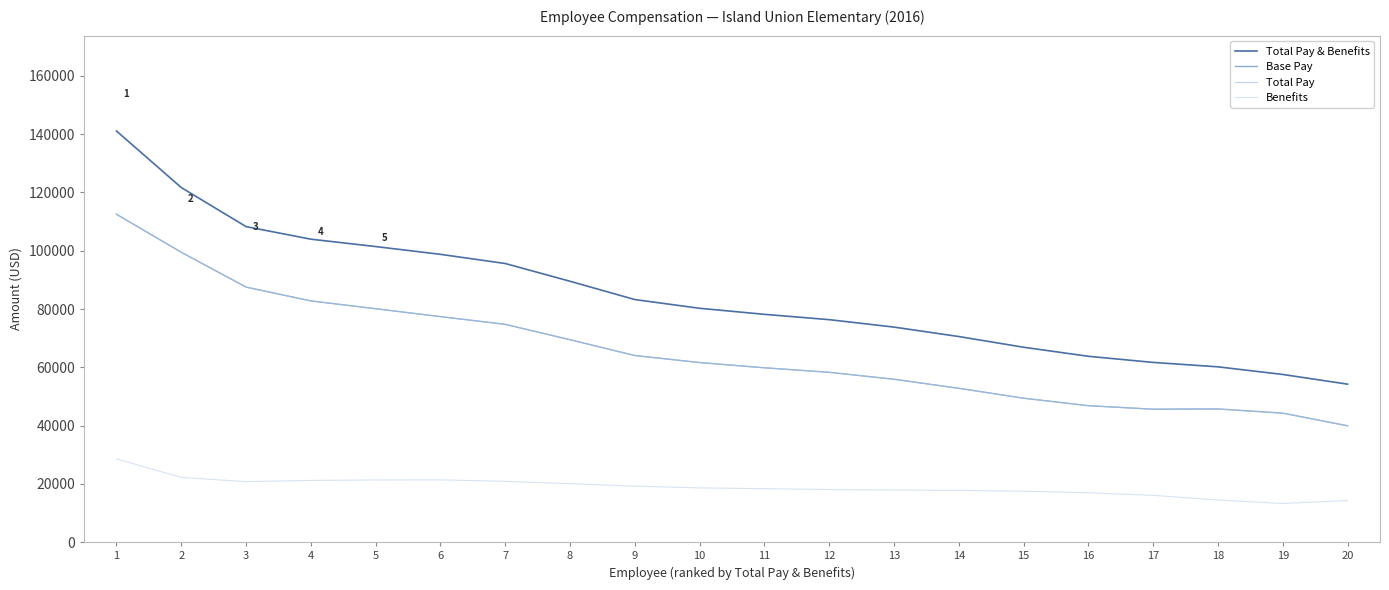

What is the value of the Base Pay point at the 11th from the left?

59838.7